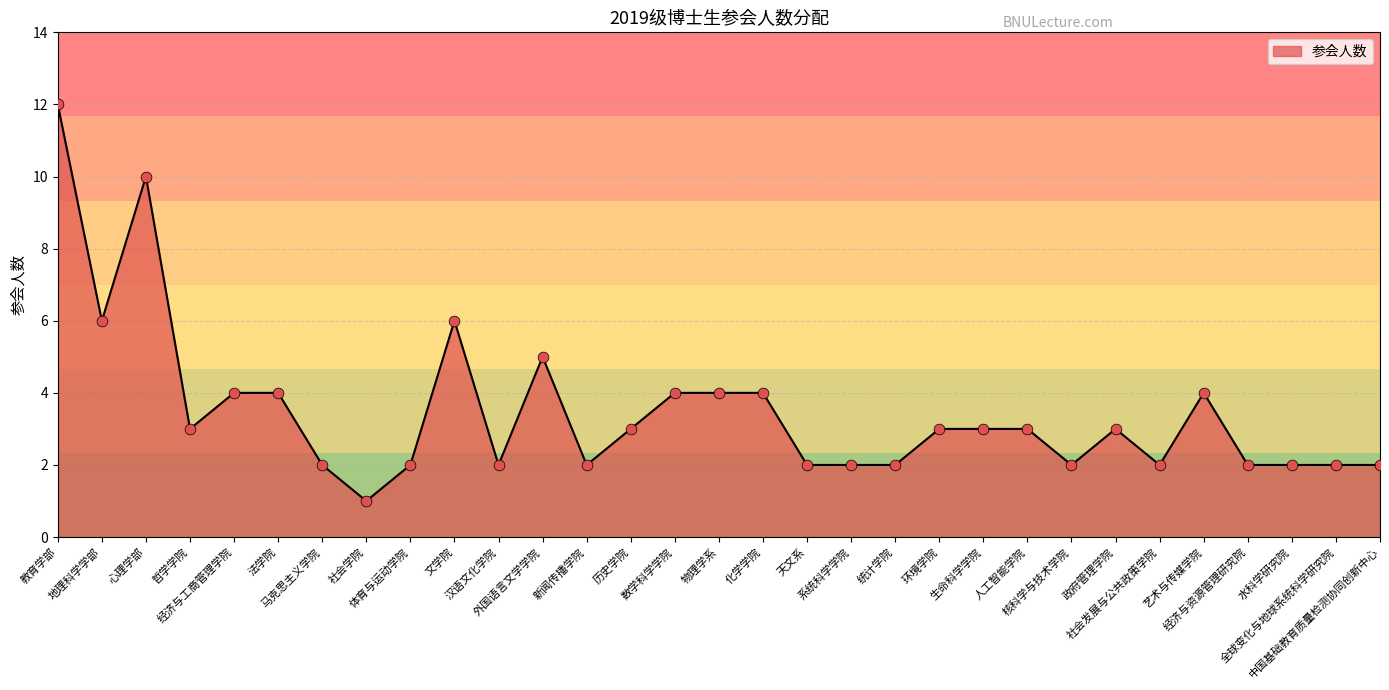

What is the ratio of the value at 艺术与传媒学院 to the value at 政府管理学院?

1.3